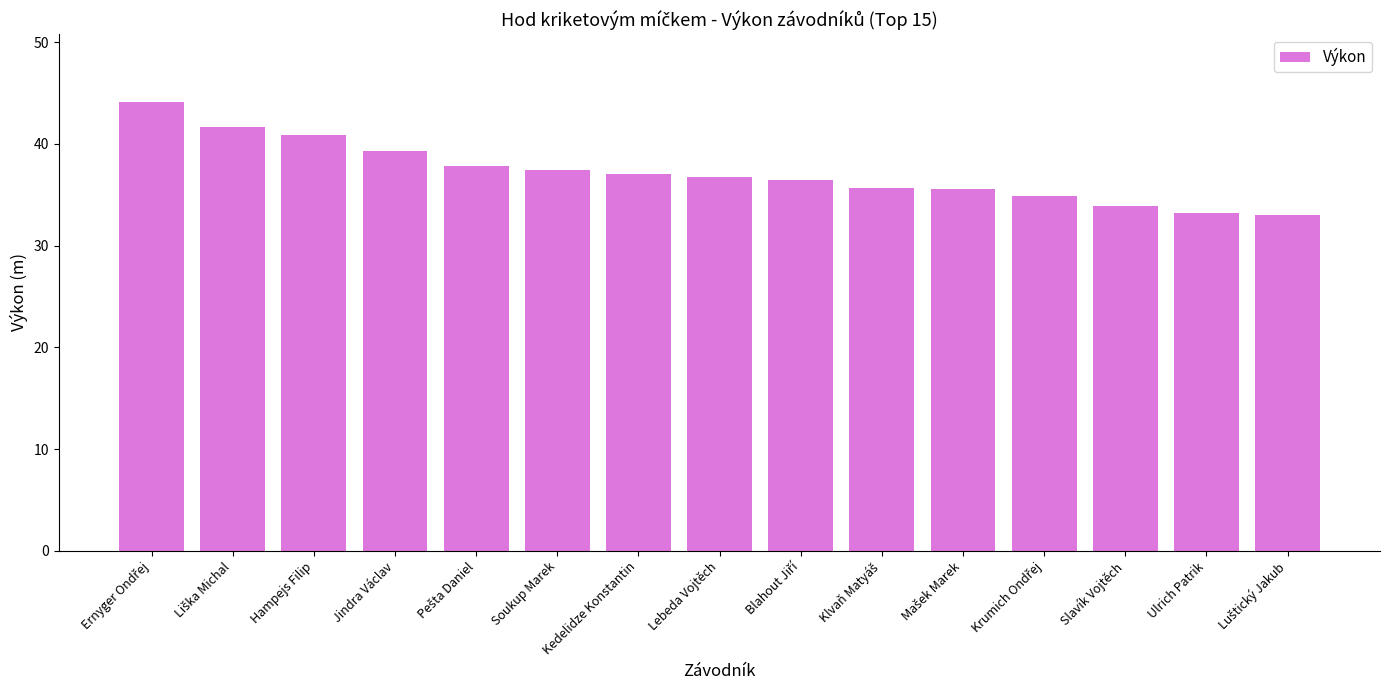

Read the value at Jindra Václav.

39.3